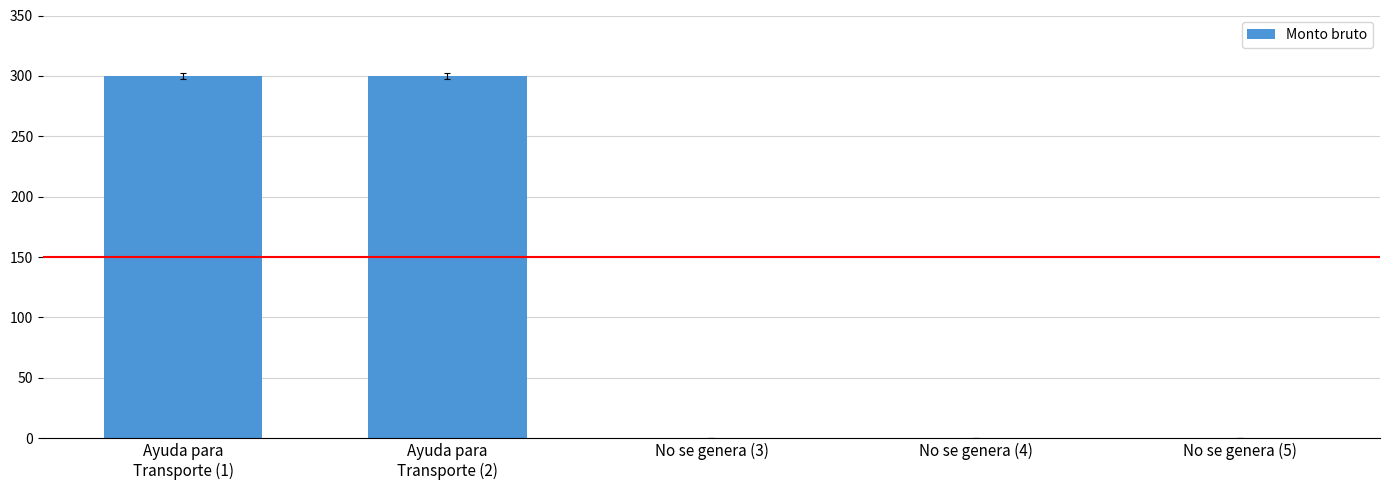

True or false: the data shows 0 at No se genera (3).

True